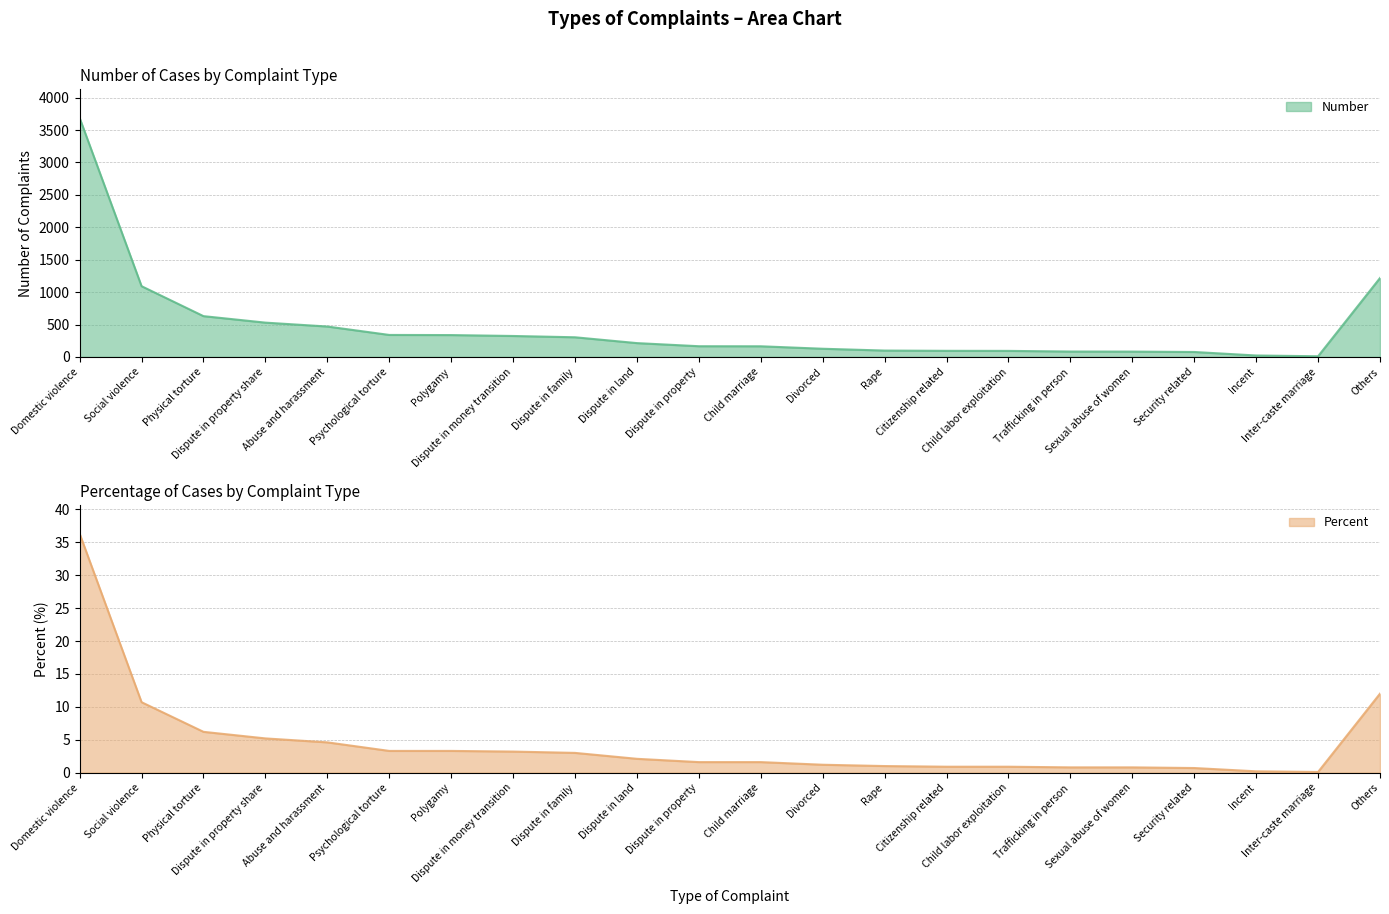

What is the value of the Percent point at the 16th from the left?

0.9